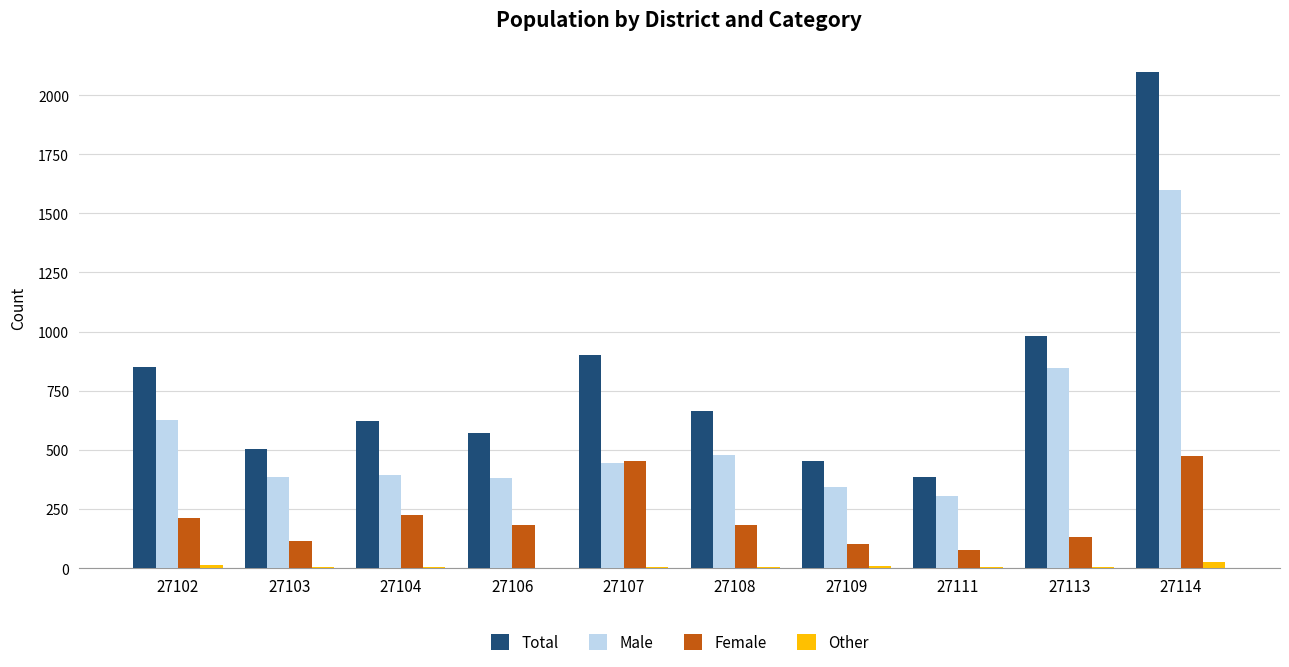

The value of Female at 27107 is 452. True or false?

True